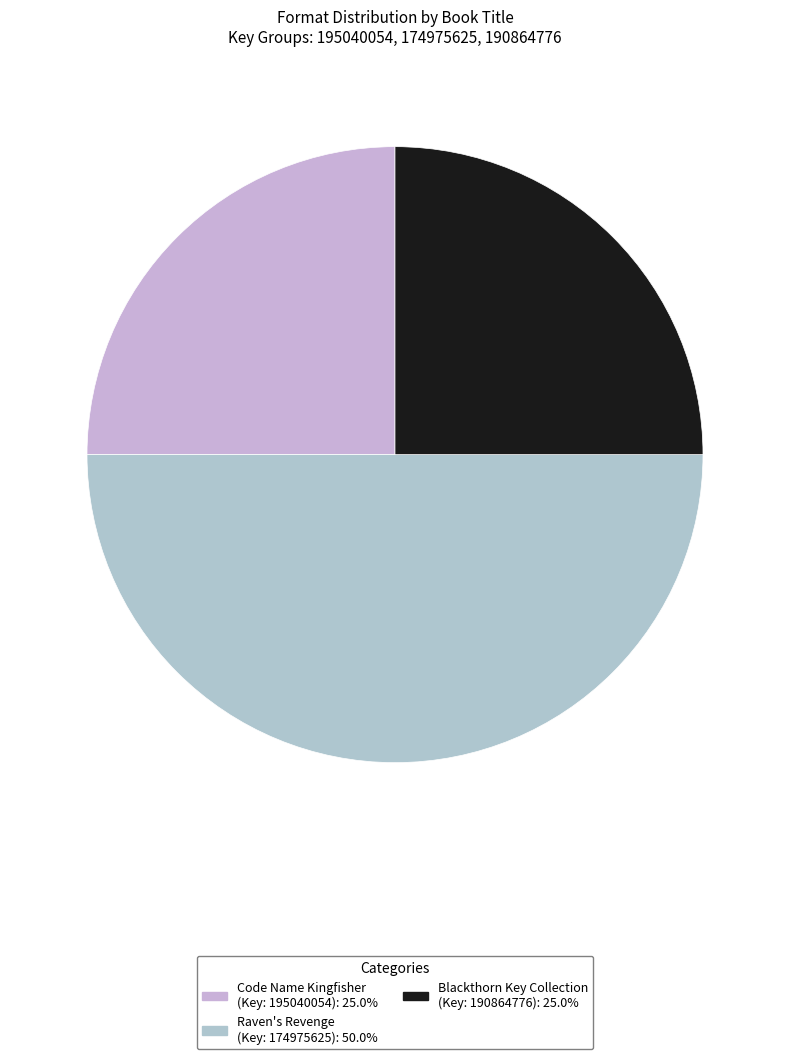

How many slices are in this pie chart?

3